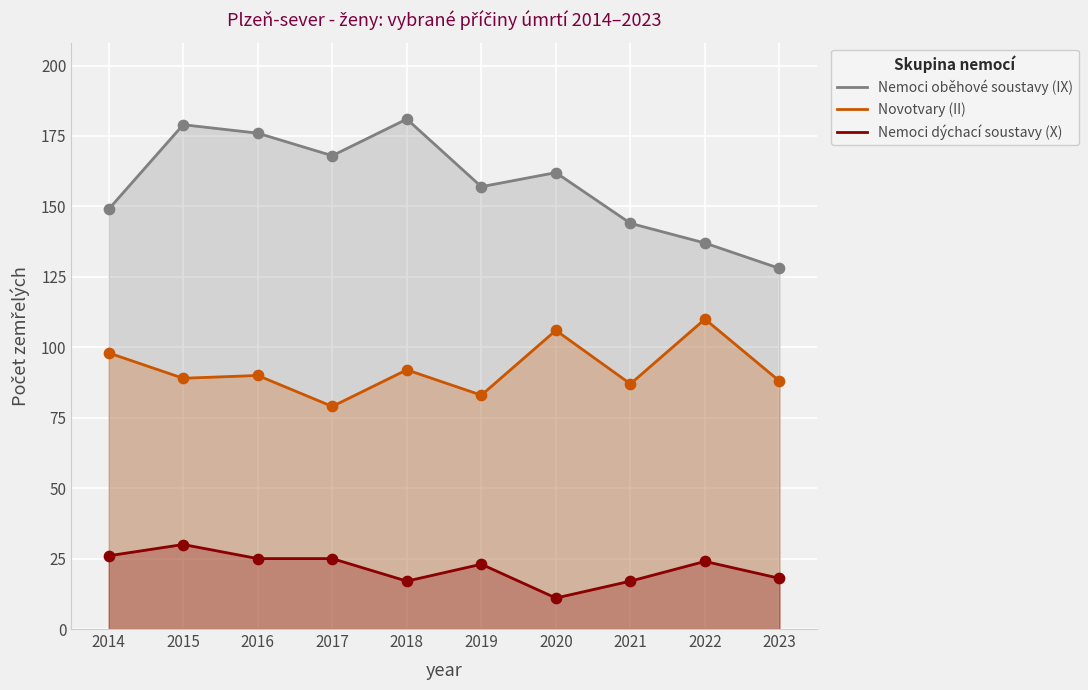

At which category is the sum across all series the highest?

2015